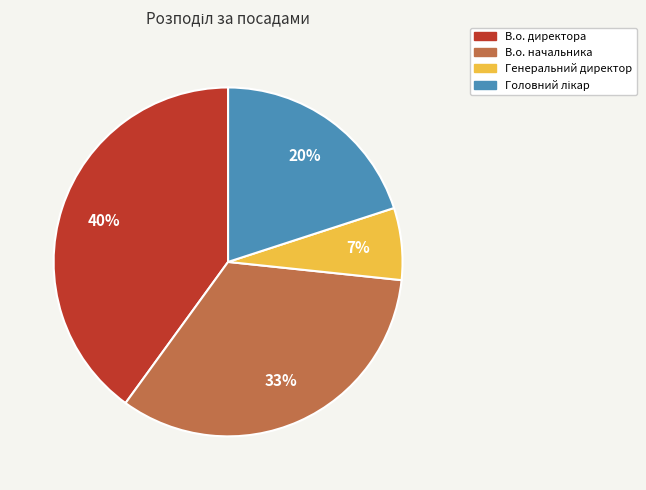

Approximately how many times larger is the value at В.о. начальника compared to В.о. директора?

0.8